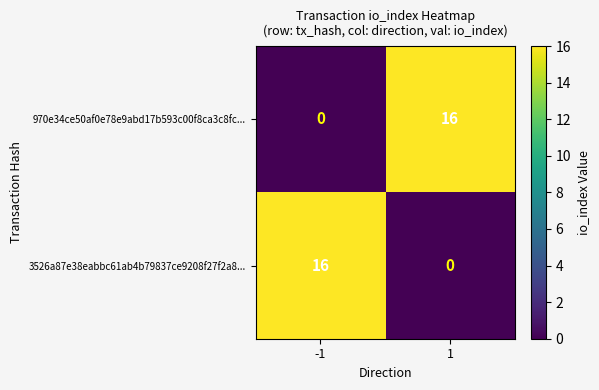

What is the average value of the 3526a87e38eabbc61ab4b79837ce9208f27f2a8... series?

8